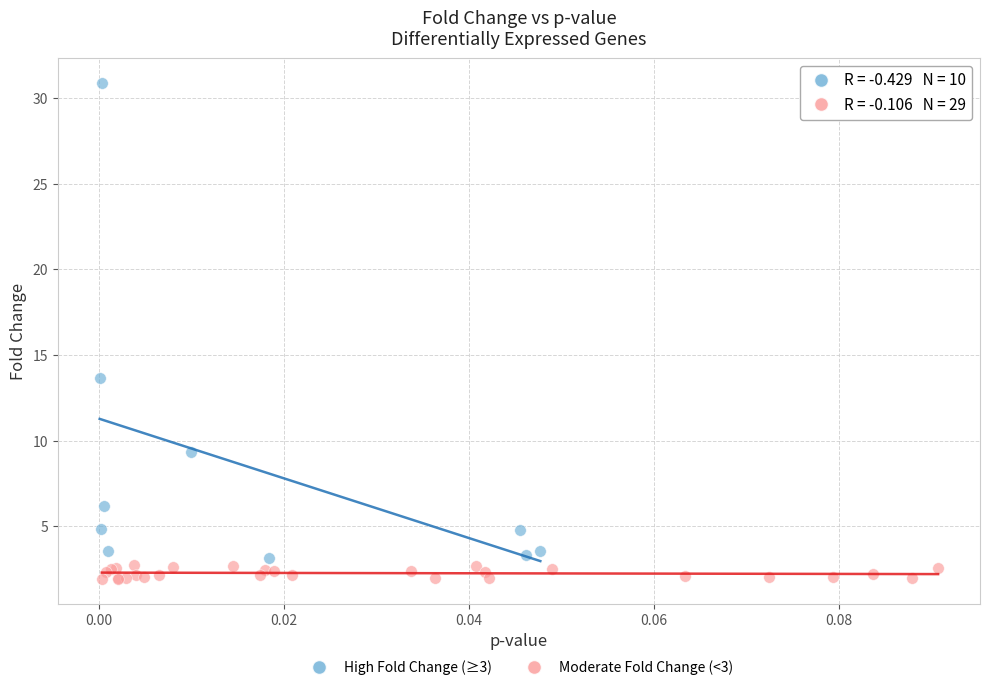

Which series contains the highest Y value?

High Fold Change (≥3)